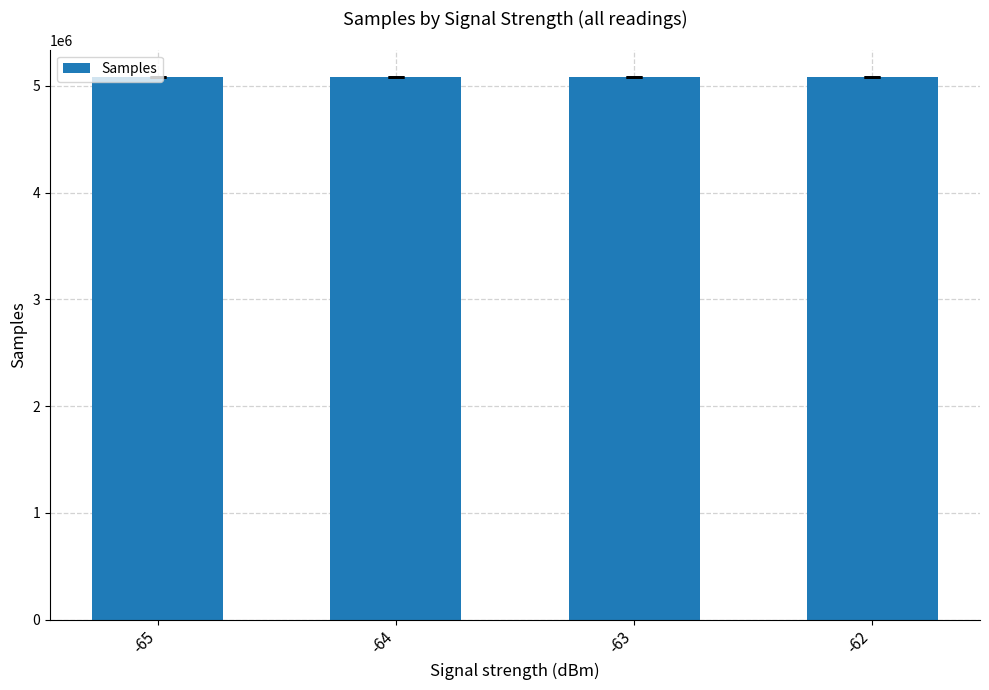

The value at -63 is 6992046.1. True or false?

False